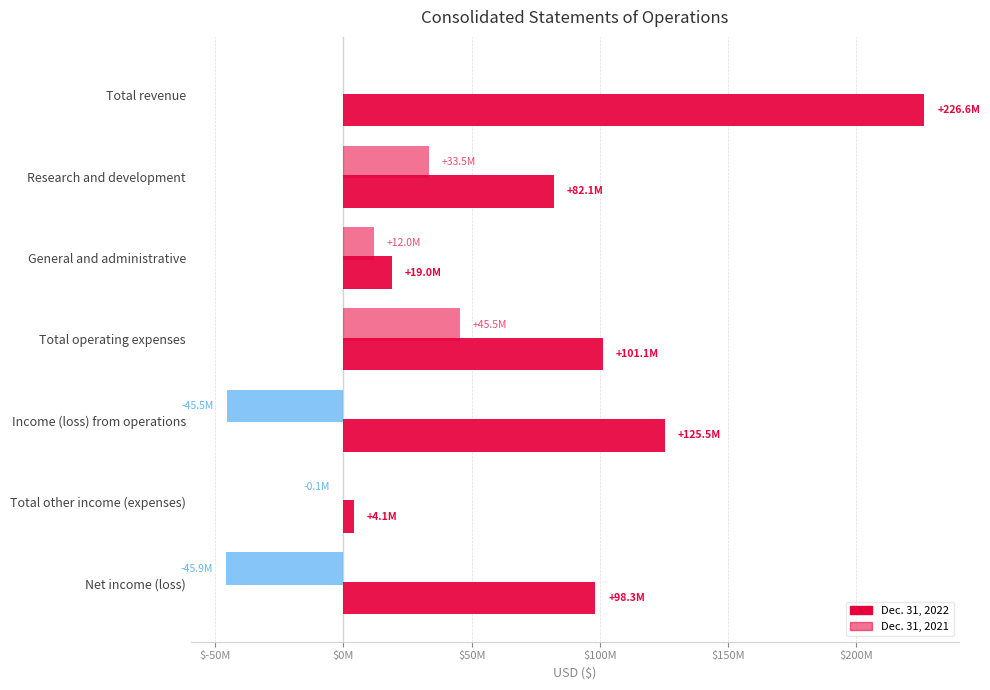

What is the smallest value displayed?

-45902481